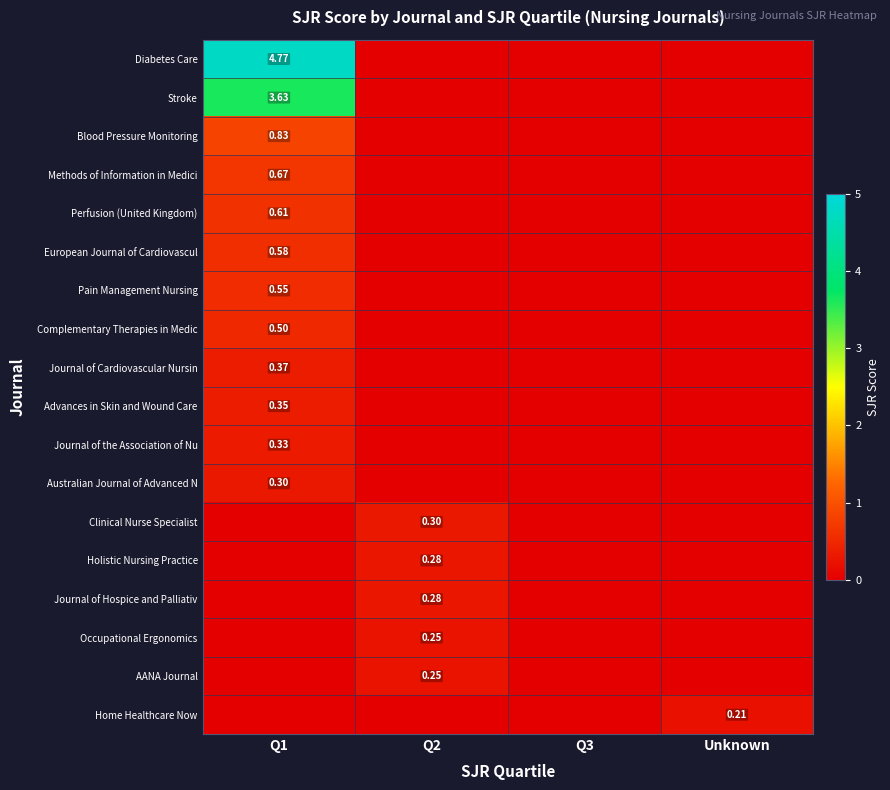

At Q3, list the series in order from smallest to largest.

Diabetes Care, Stroke, Blood Pressure Monitoring, Methods of Information in Medici, Perfusion (United Kingdom), European Journal of Cardiovascul, Pain Management Nursing, Complementary Therapies in Medic, Journal of Cardiovascular Nursin, Advances in Skin and Wound Care, Journal of the Association of Nu, Australian Journal of Advanced N, Clinical Nurse Specialist, Holistic Nursing Practice, Journal of Hospice and Palliativ, Occupational Ergonomics, AANA Journal, Home Healthcare Now